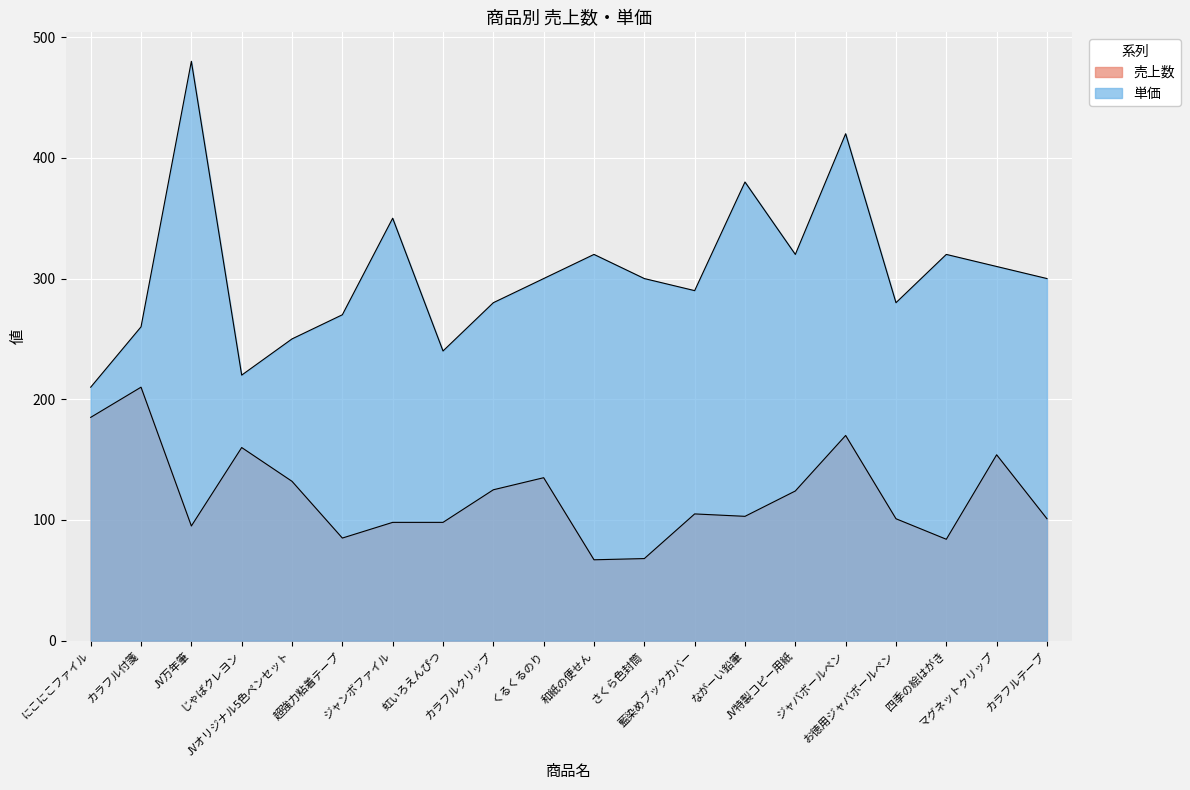

What is the total value across all series at ジャンボファイル?

448